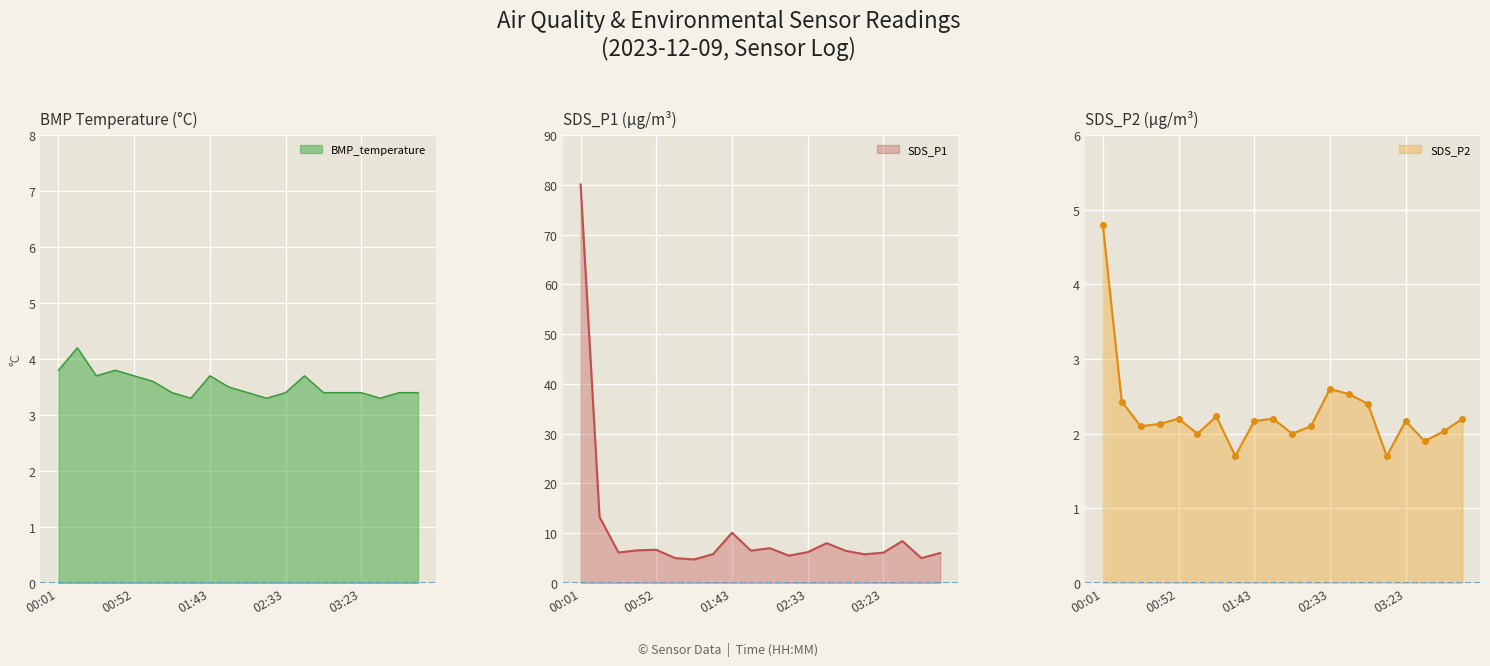

At how many categories does at least one series exceed 46?

1